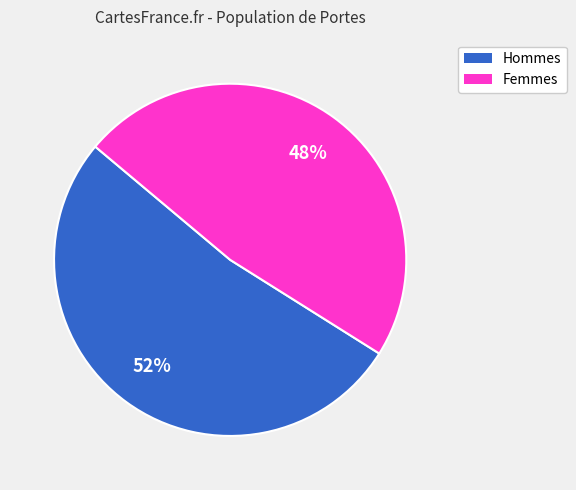

To the nearest percent, what is the average slice percentage?

50%